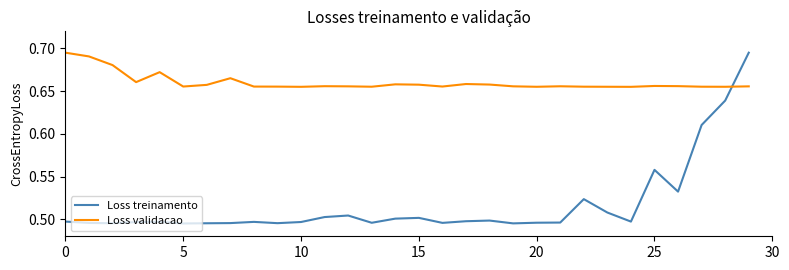

True or false: Loss treinamento has more than 1 points higher than both neighbors.

True